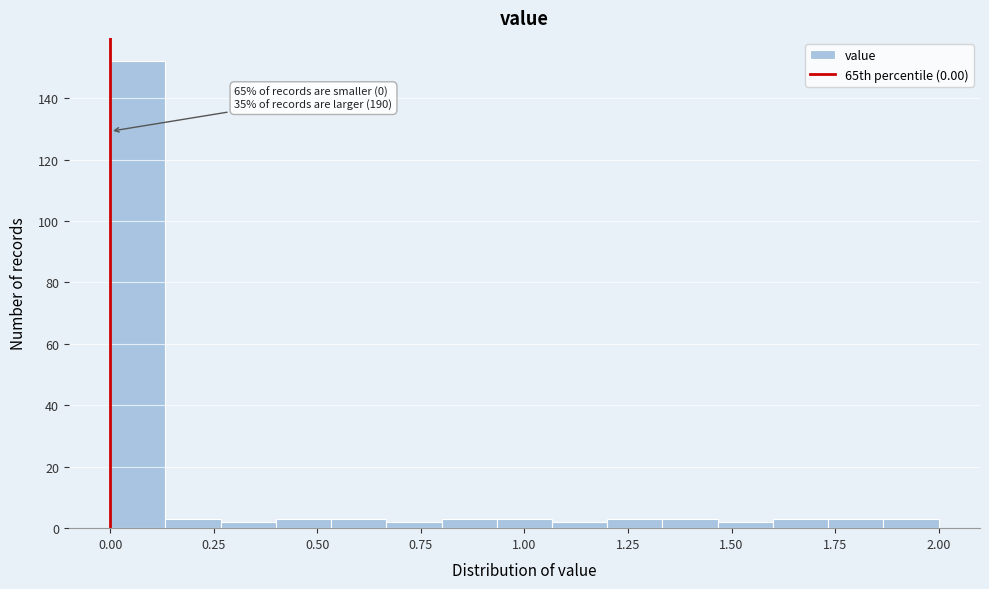

Around what value on the x-axis is the tallest bar? Give the approximate position of its centre, as read against the axis.

0.05